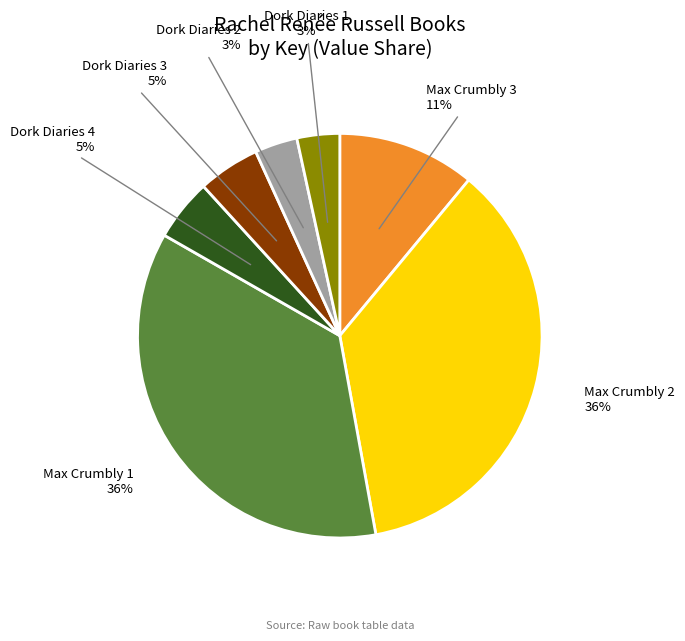

Is the sum of Dork Diaries 2 and Max Crumbly 1 greater than half?

No